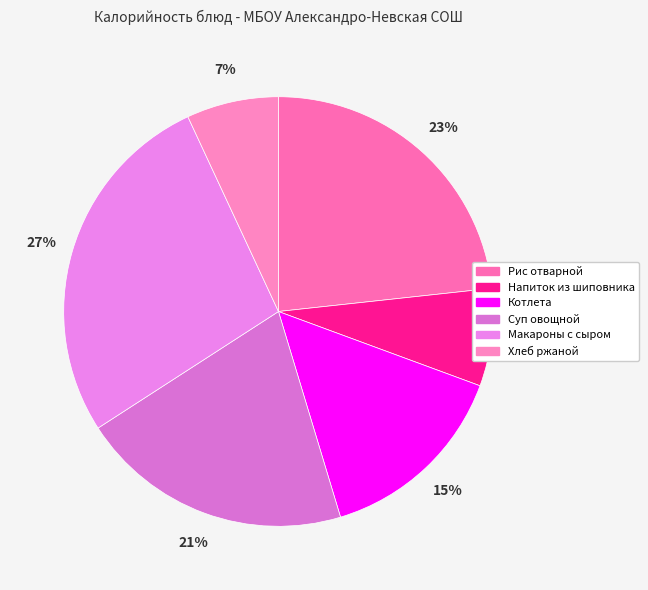

How many slices are in this pie chart?

6